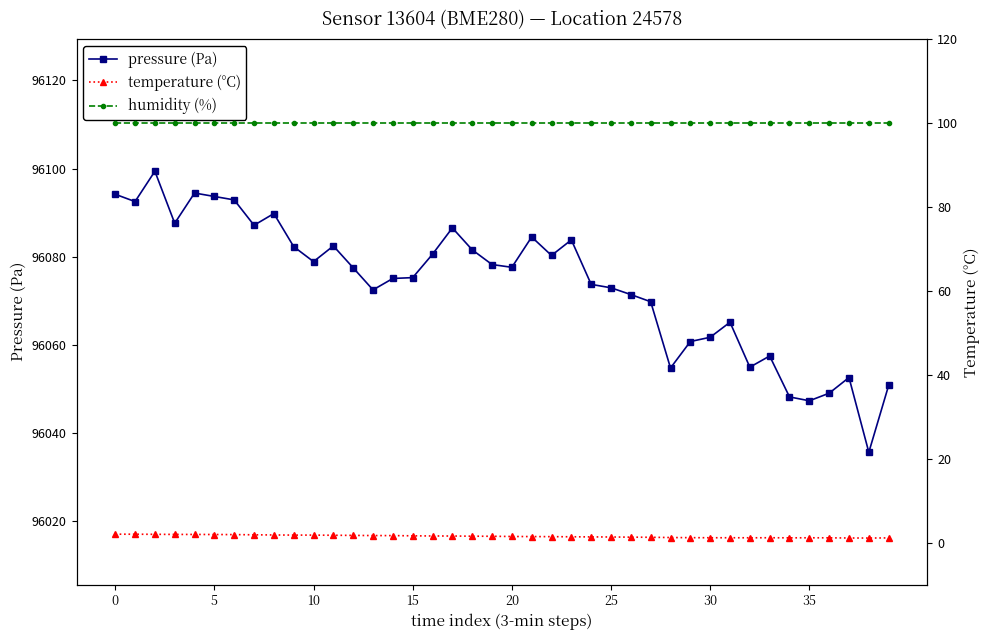

How many series are shown in this chart?

3